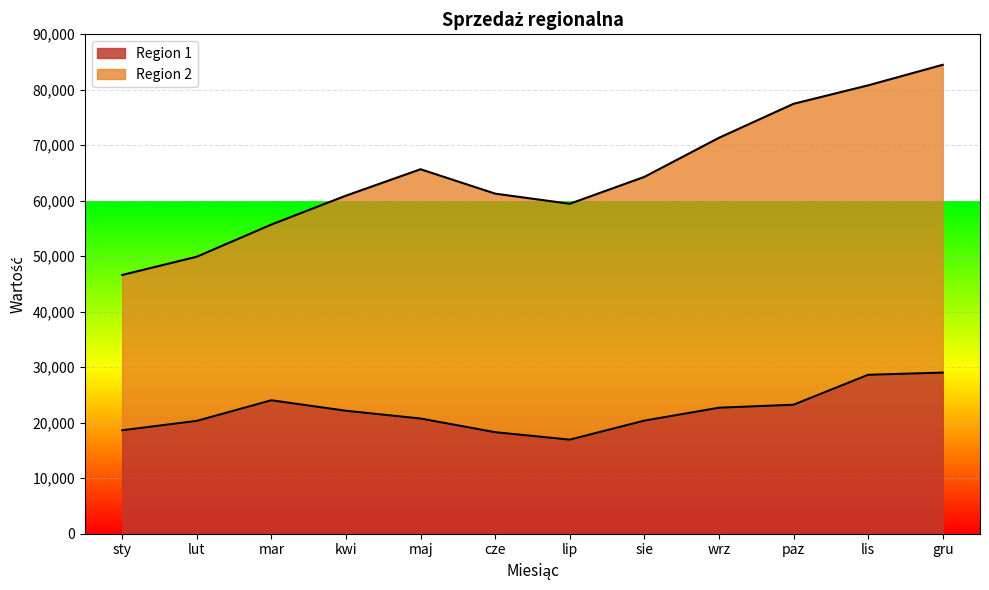

True or false: the data shows 20331 at lut.

True